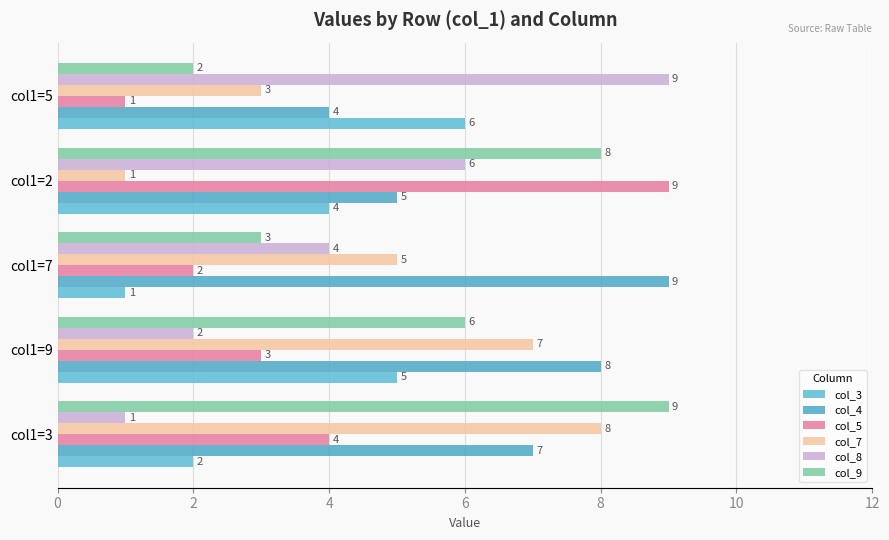

Which series has the largest total across all categories?

col_4